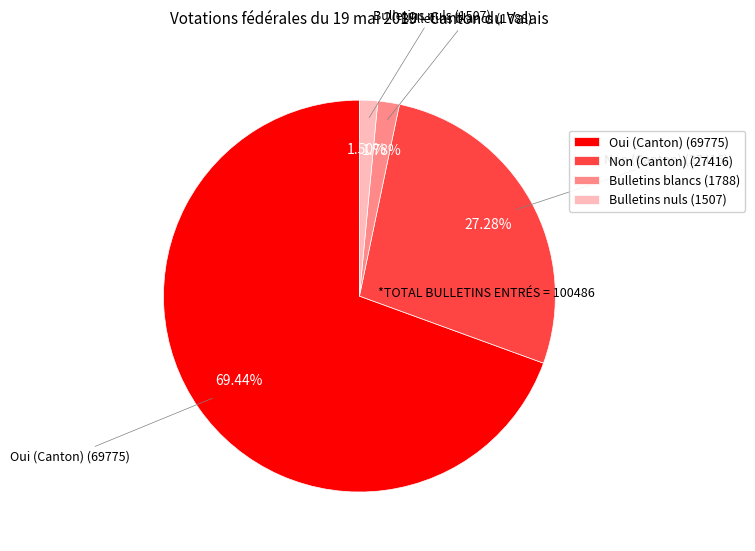

What percentage is NOT represented by Bulletins nuls?

98.5%